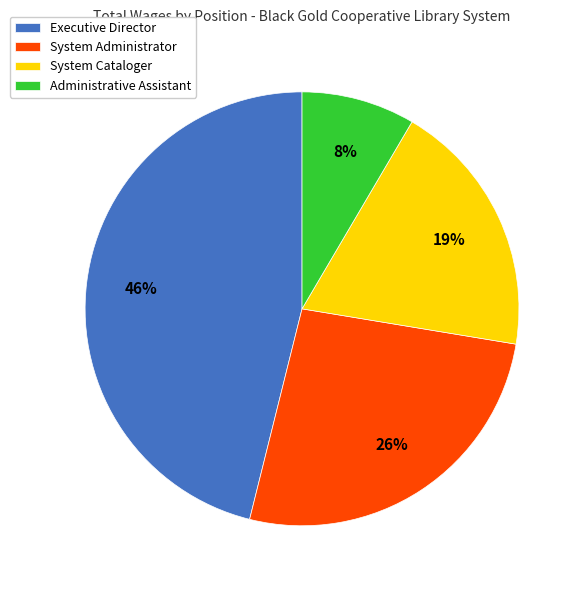

To the nearest percent, what percentage of the pie is Administrative Assistant?

8%